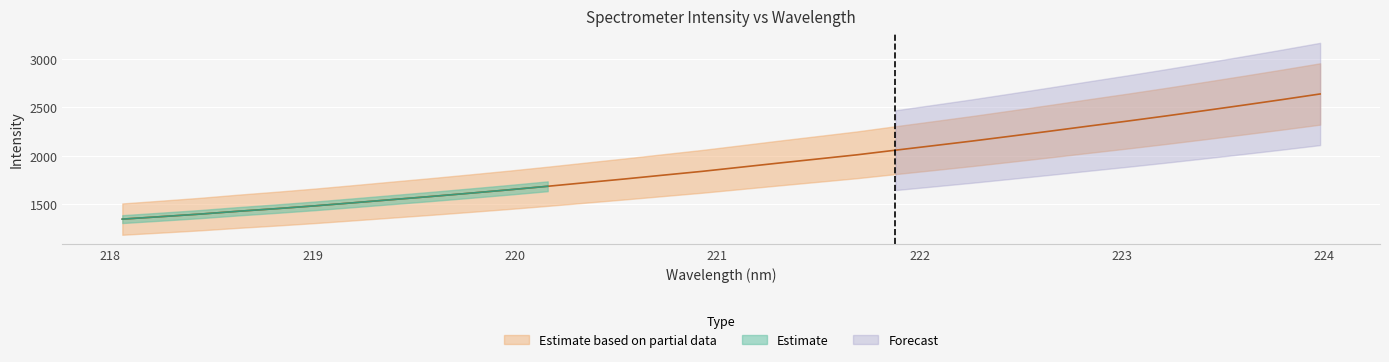

What is the label of the 18th point from the right?

220.7354